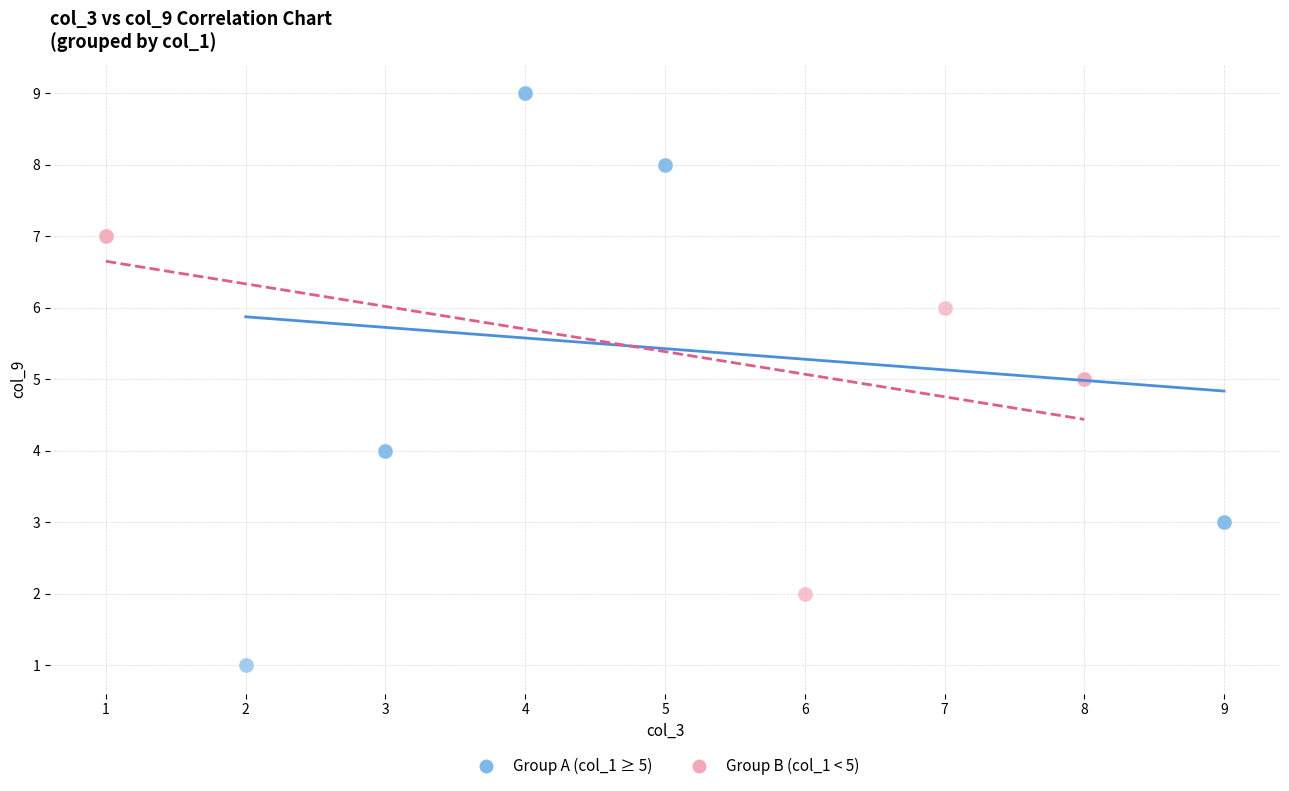

Which series contains the highest Y value?

Group A (col_1 ≥ 5)